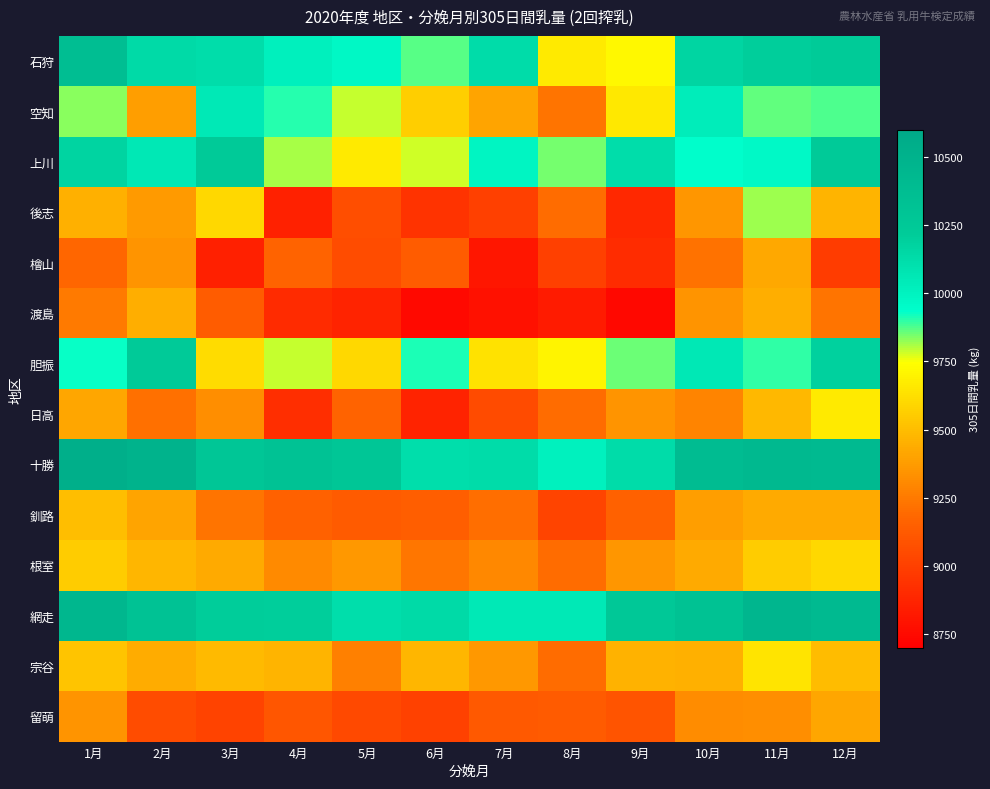

Which series has the largest total across all categories?

十勝